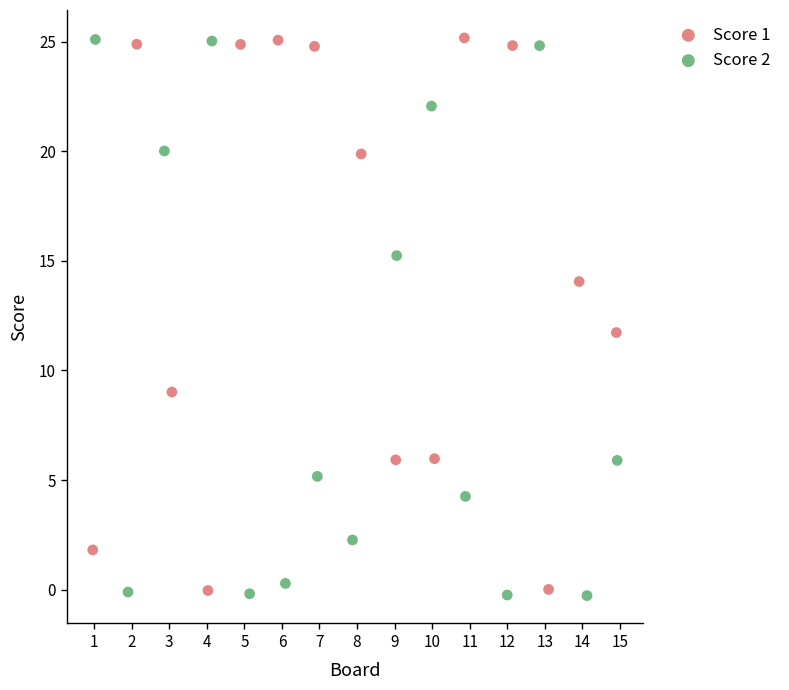

What are all the series names shown in the legend?

Score 1, Score 2